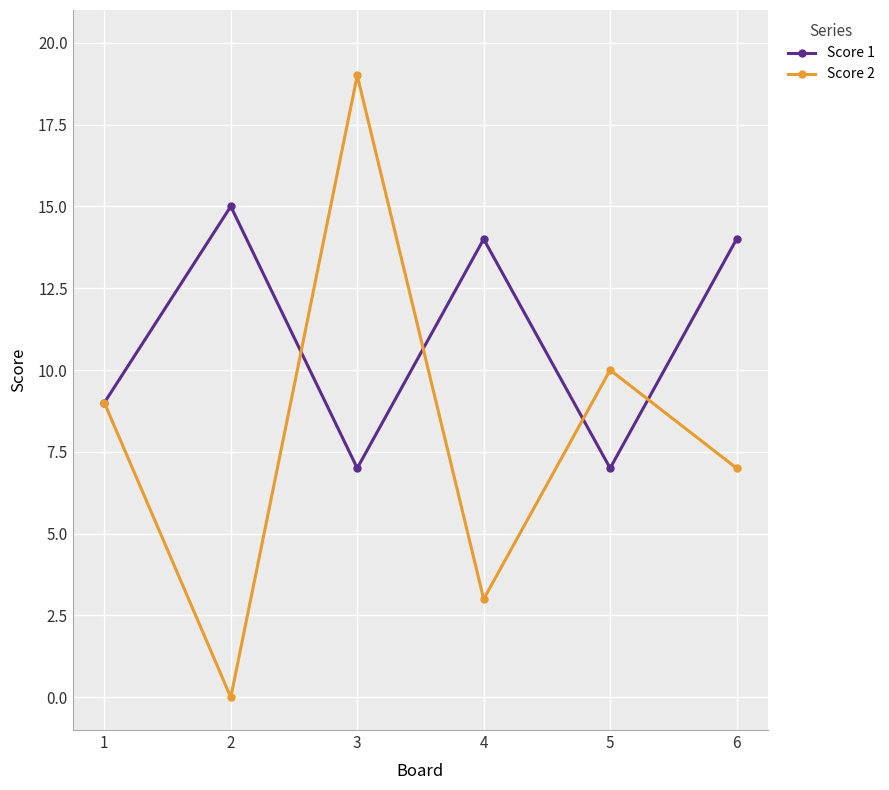

In Score 1, how many points are higher than both neighbors (excluding endpoints)?

2